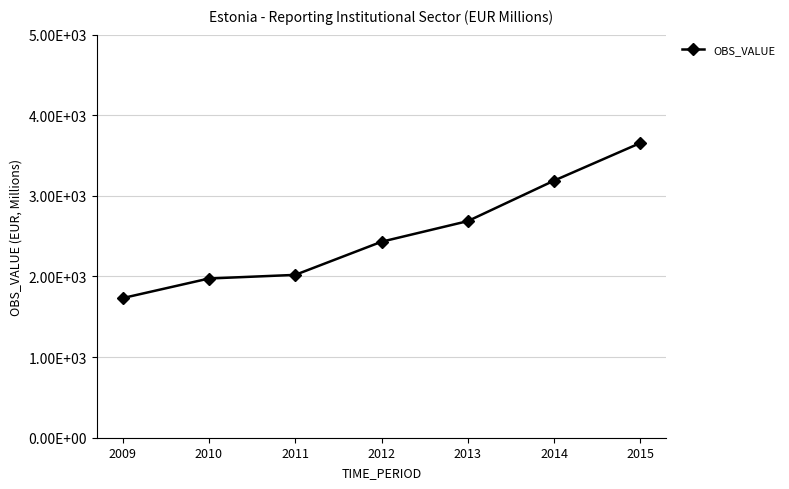

Read the value at 2011, to the nearest 50.

2000